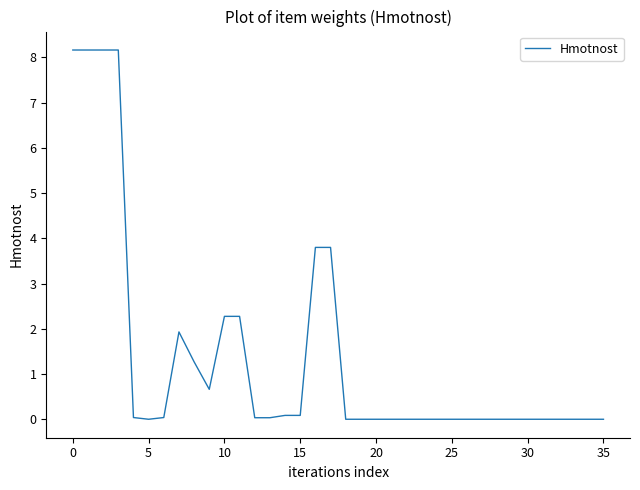

What is the difference between the maximum and minimum values?

8.2